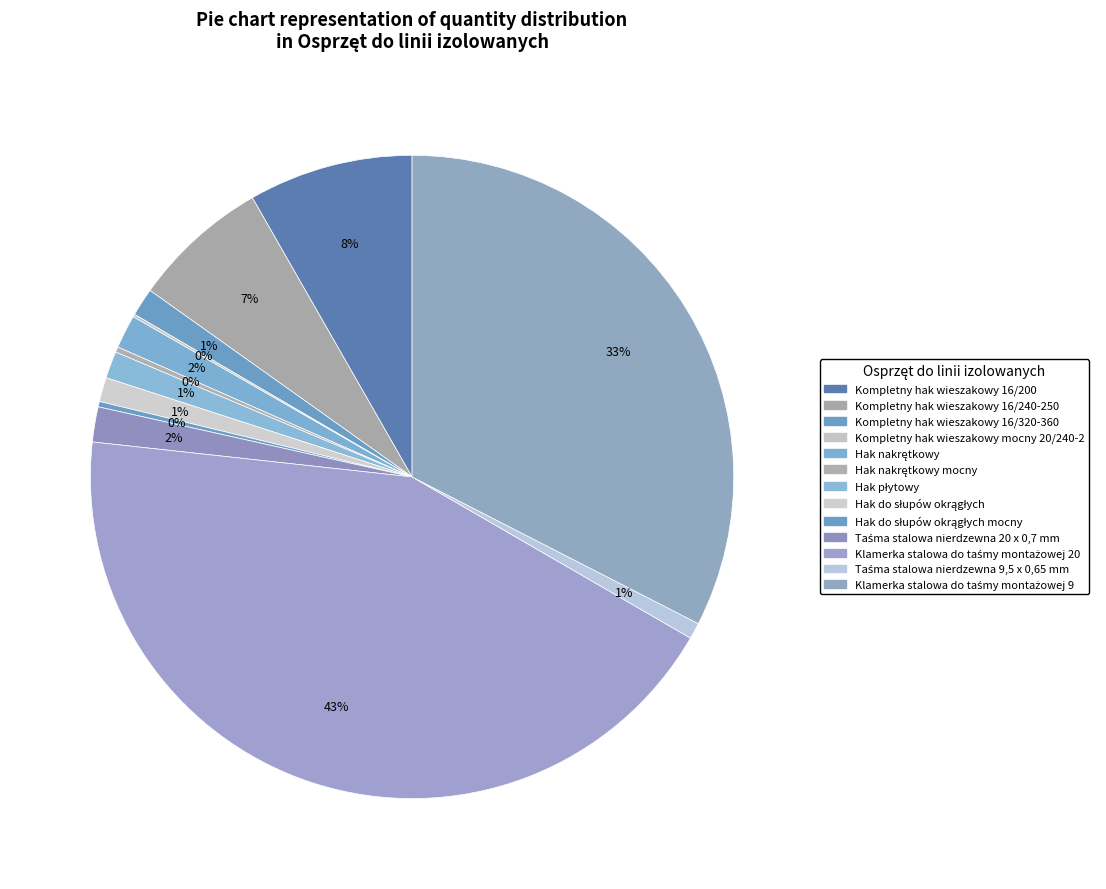

To the nearest percent, what is the average slice percentage?

8%